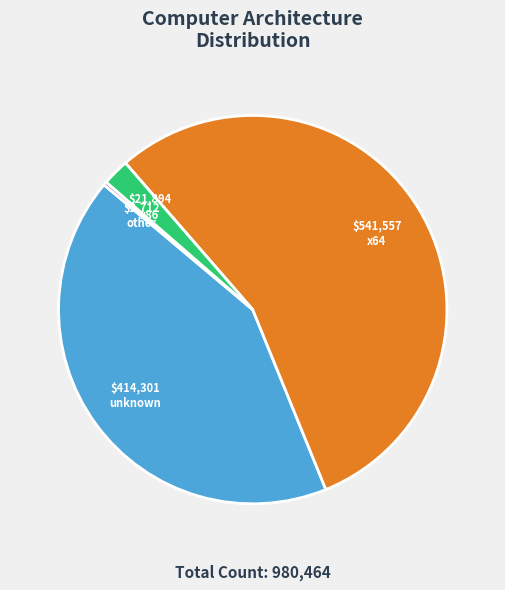

Which has a higher value, unknown or x86?

unknown